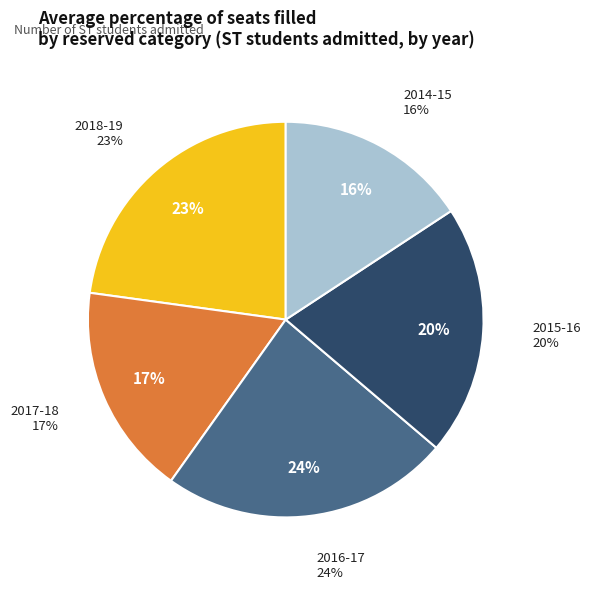

Approximately how many times larger is the value at 2016-17 compared to 2014-15?

1.5